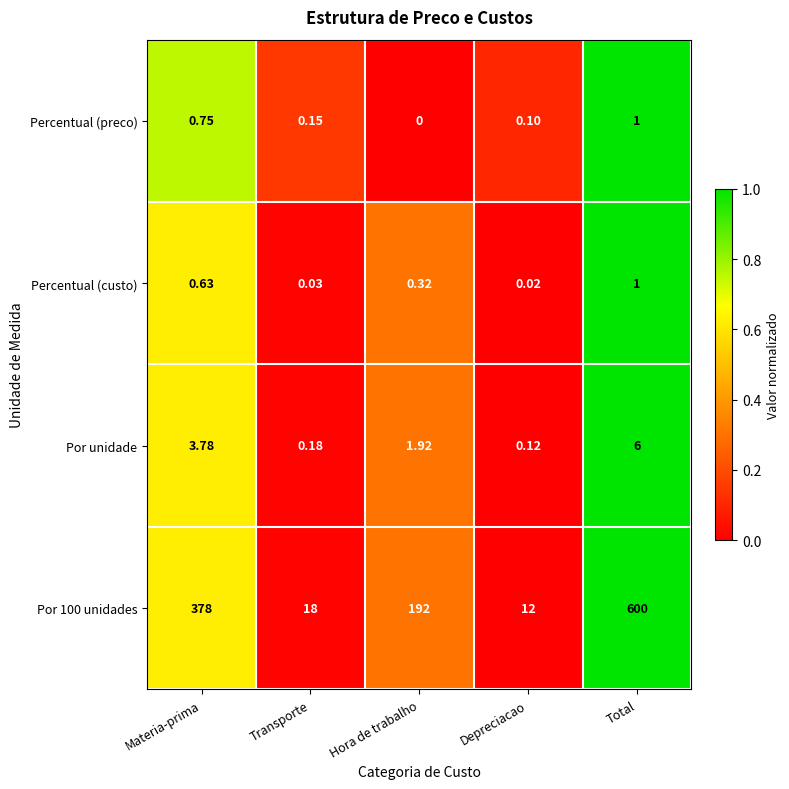

Where is Por 100 unidades nearest to the value 306?

Materia-prima